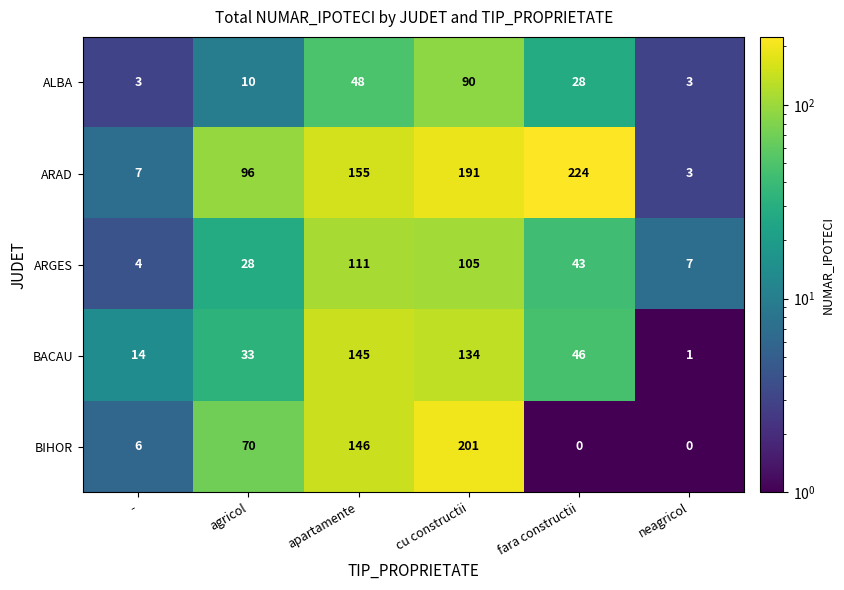

What is the difference between the BIHOR values at fara constructii and apartamente?

146